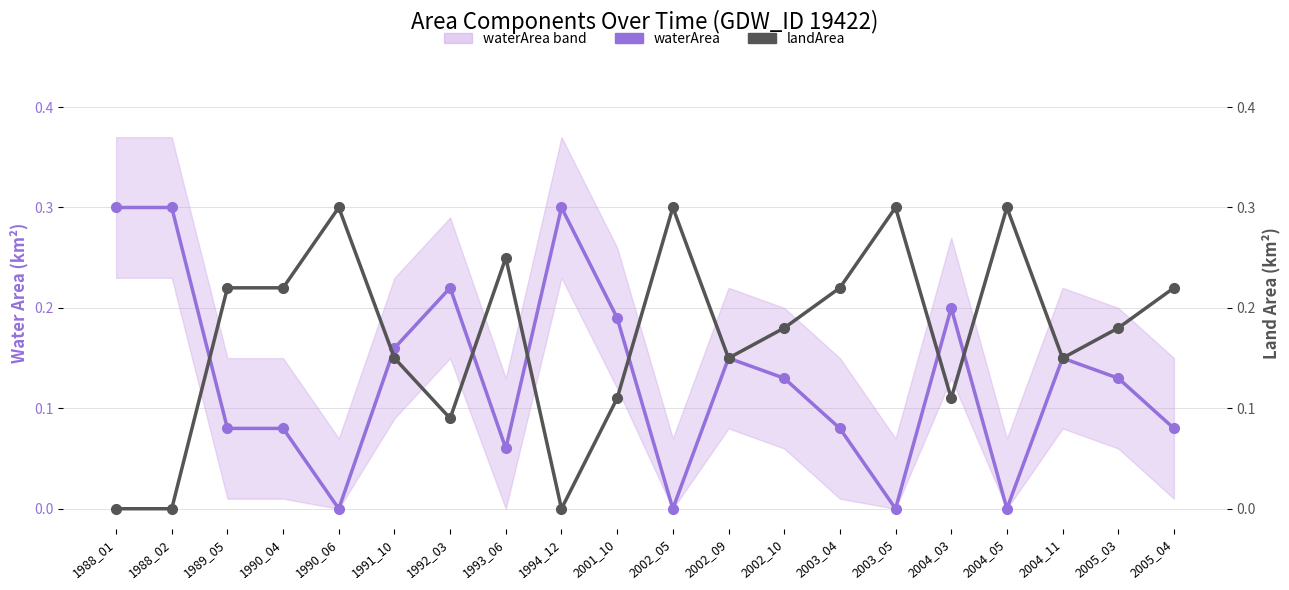

How many times do waterArea and landArea cross each other?

7